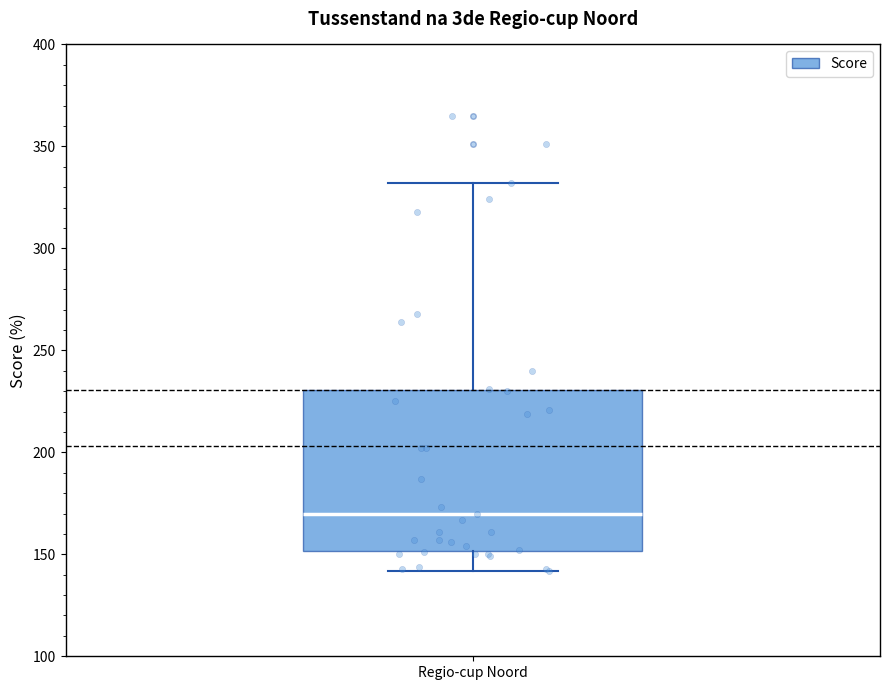

Read this box plot against the y-axis: the position of the median line, the range covered by the box, and the ends of both whiskers. The values are not printed on the chart, so give them approximately, as read against the axis.

median 170, box 150 to 230, whiskers 140 to 330